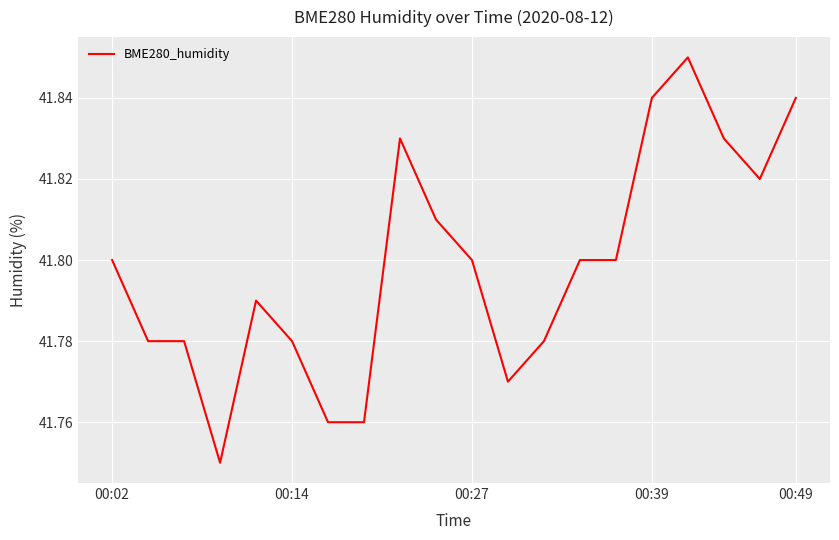

Does the chart have visible grid lines?

Yes